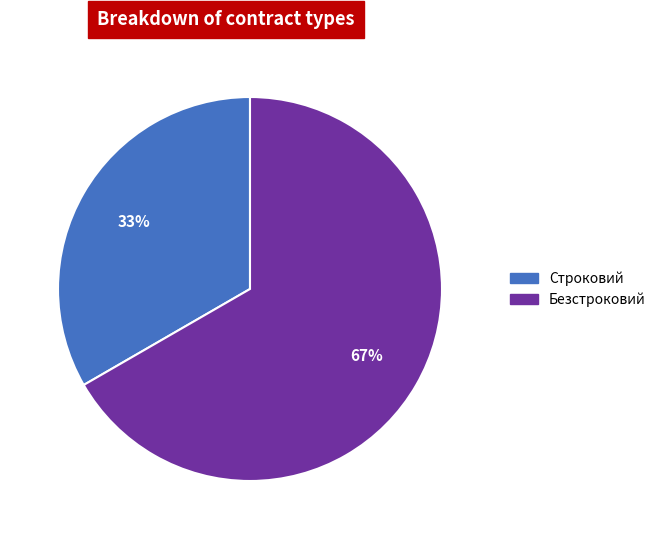

Is there any slice that represents more than half of the pie?

Yes